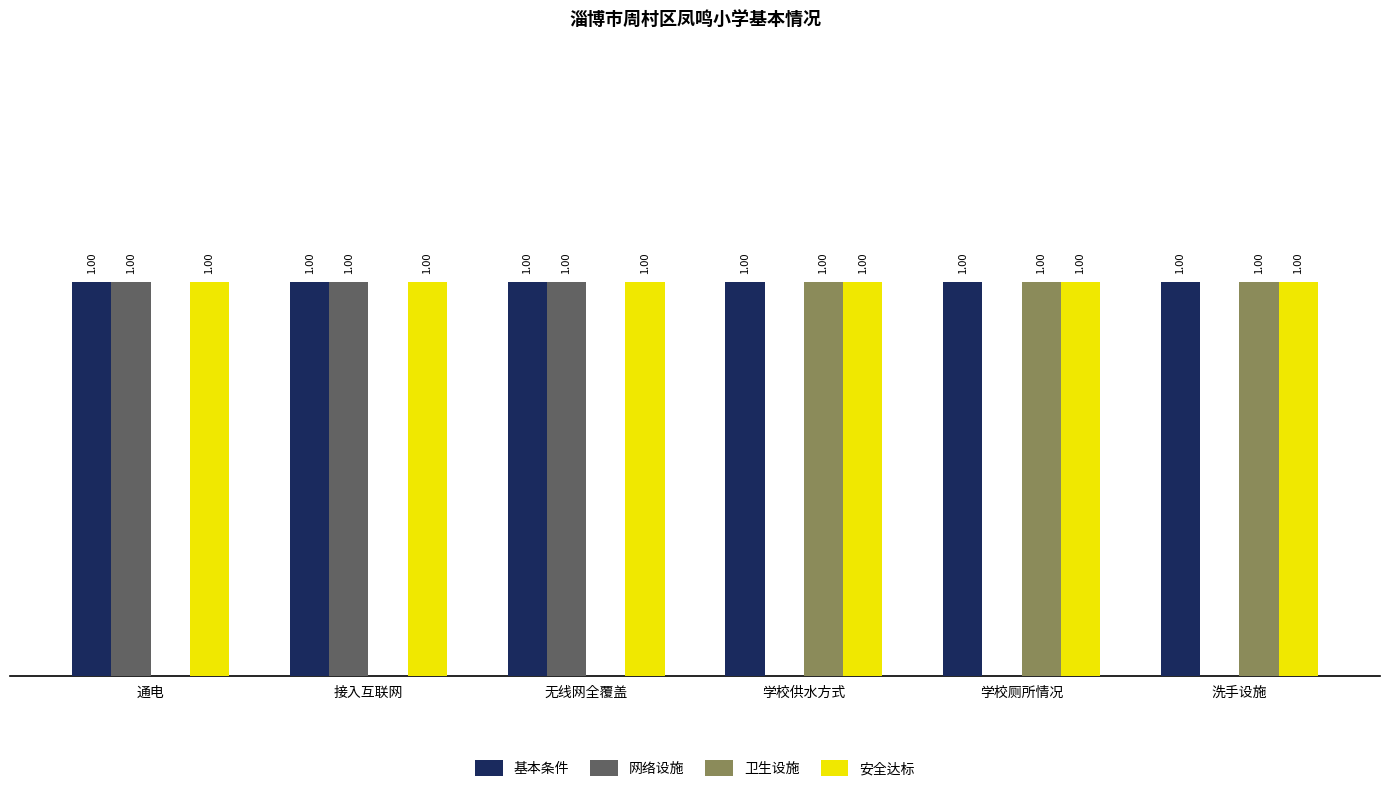

Does the chart contain stacked bars?

No